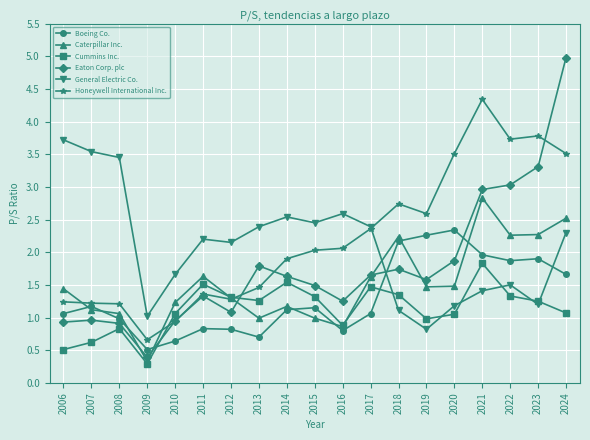

What is the difference between the highest and lowest values at 2015?

1.5